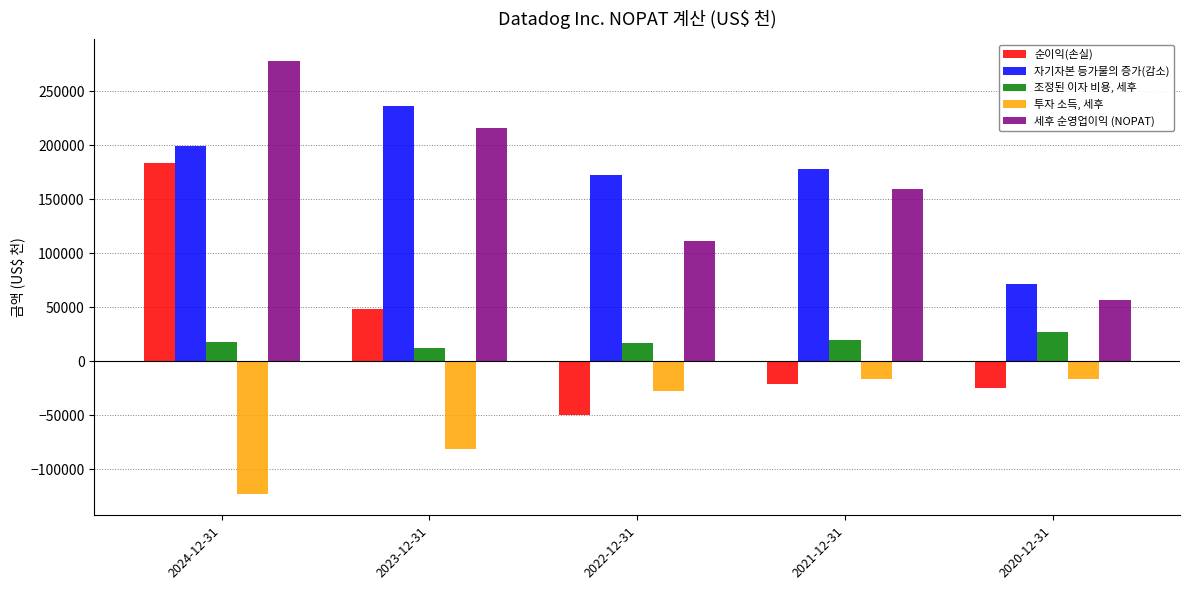

Which series has the largest total across all categories?

자기자본 등가물의 증가(감소)